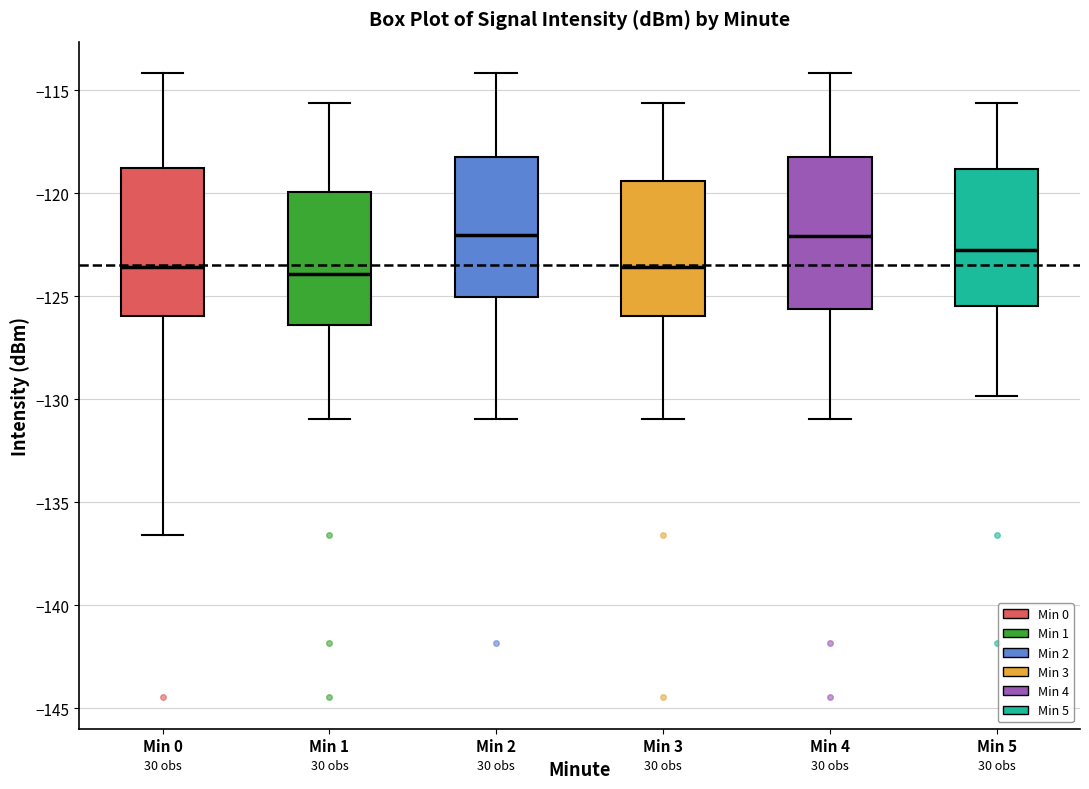

Reading left to right, read every box against the y-axis: the position of its median line, the range the box covers, and the ends of its whiskers. The values are not printed on the chart, so give them approximately, as read against the axis.

Min 0: median -123.5, box -126.0 to -119.0, whiskers -136.5 to -114.0
Min 1: median -124.0, box -126.5 to -120.0, whiskers -131.0 to -115.5
Min 2: median -122.0, box -125.0 to -118.5, whiskers -131.0 to -114.0
Min 3: median -123.5, box -126.0 to -119.5, whiskers -131.0 to -115.5
Min 4: median -122.0, box -125.5 to -118.5, whiskers -131.0 to -114.0
Min 5: median -123.0, box -125.5 to -119.0, whiskers -130.0 to -115.5